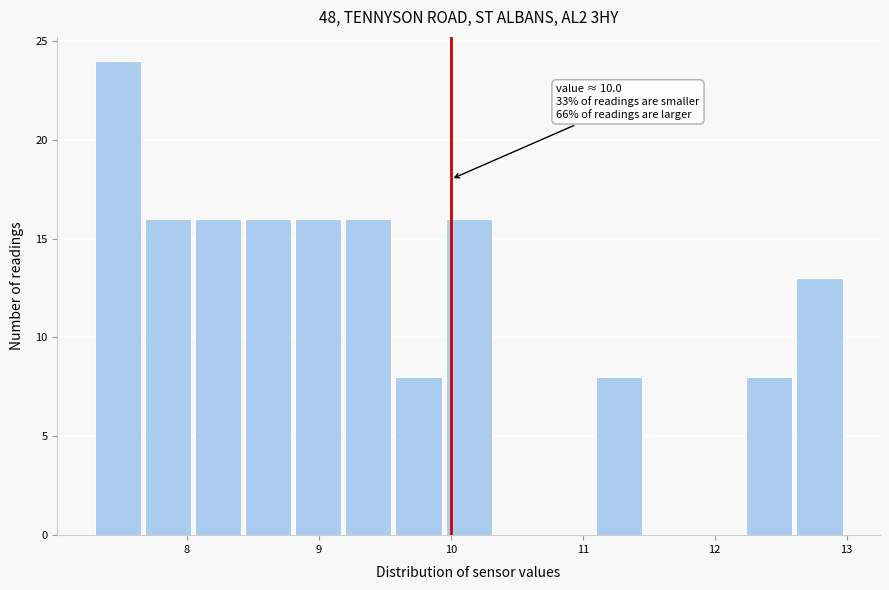

Around what value on the x-axis is the tallest bar? Give the approximate position of its centre, as read against the axis.

7.5